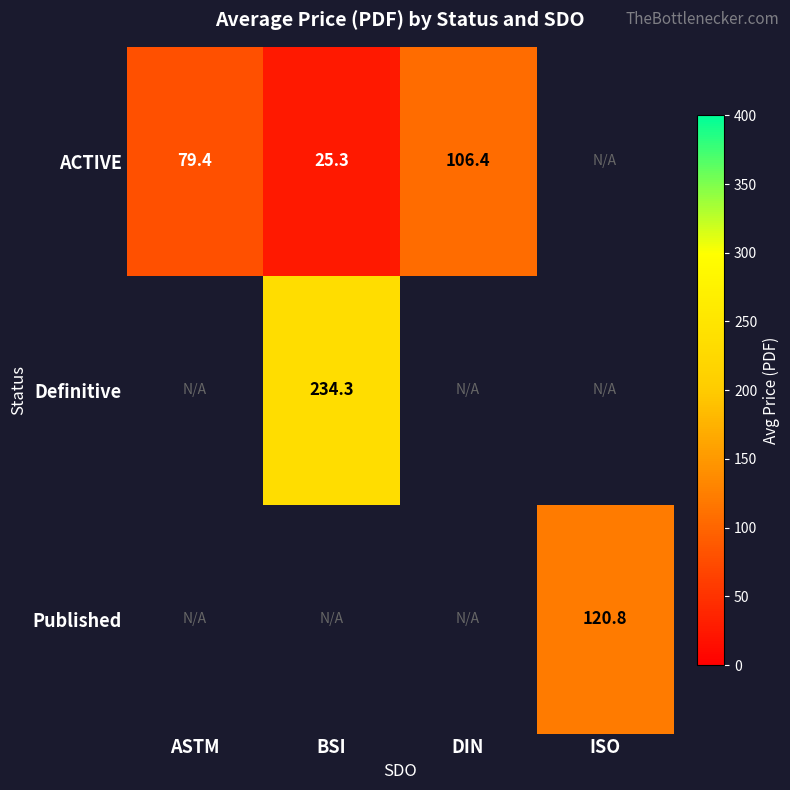

The value of ACTIVE at BSI is 34.0. True or false?

False